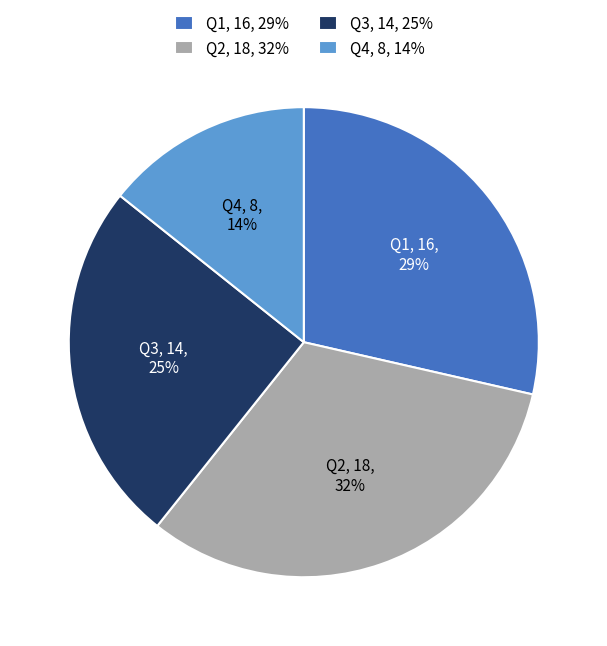

To the nearest percent, what is the average slice percentage?

25%